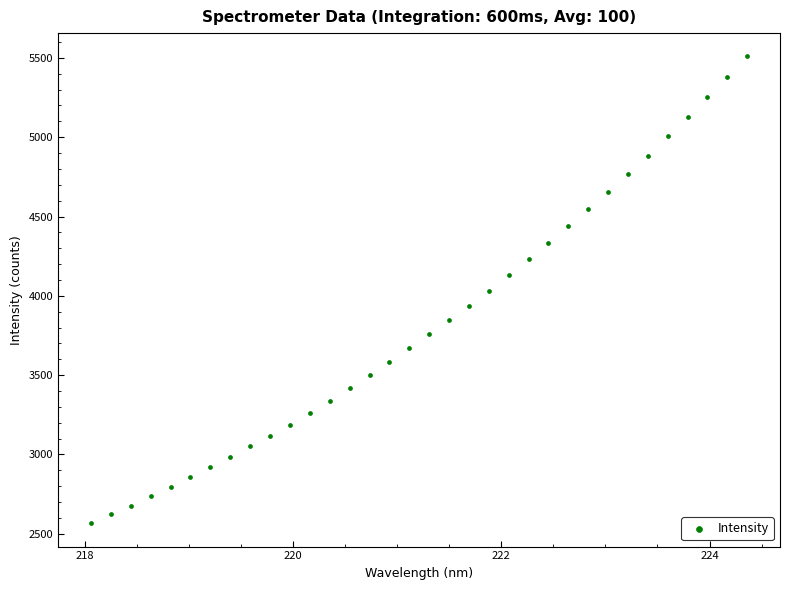

What is the range of X values (max minus min)?

6.3